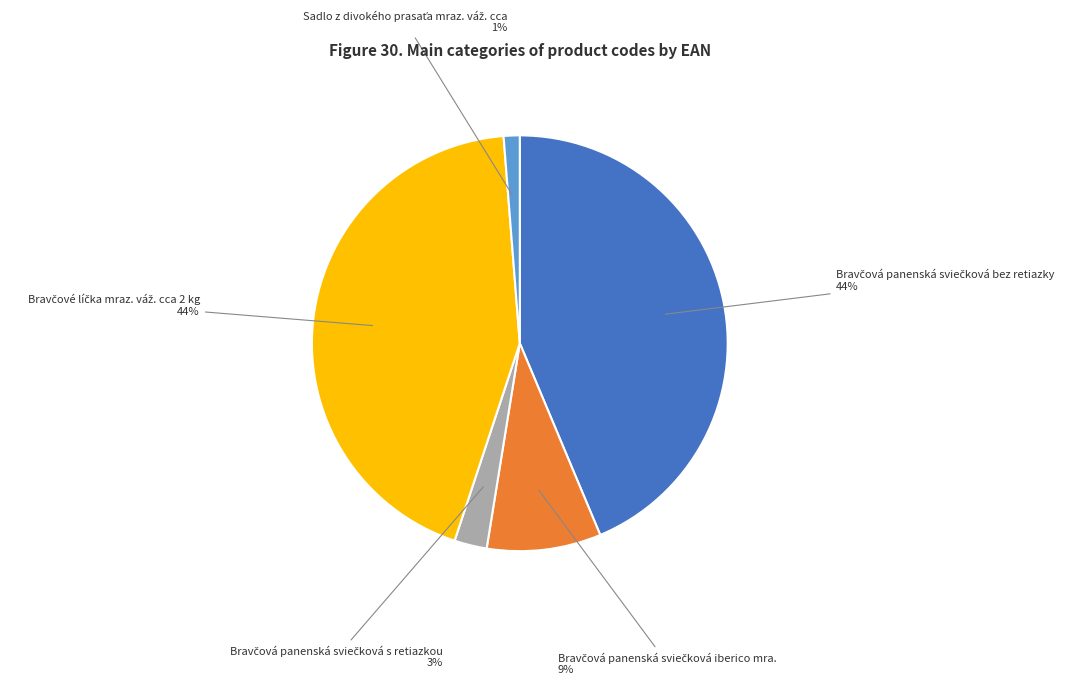

Is there a majority slice in this chart?

No